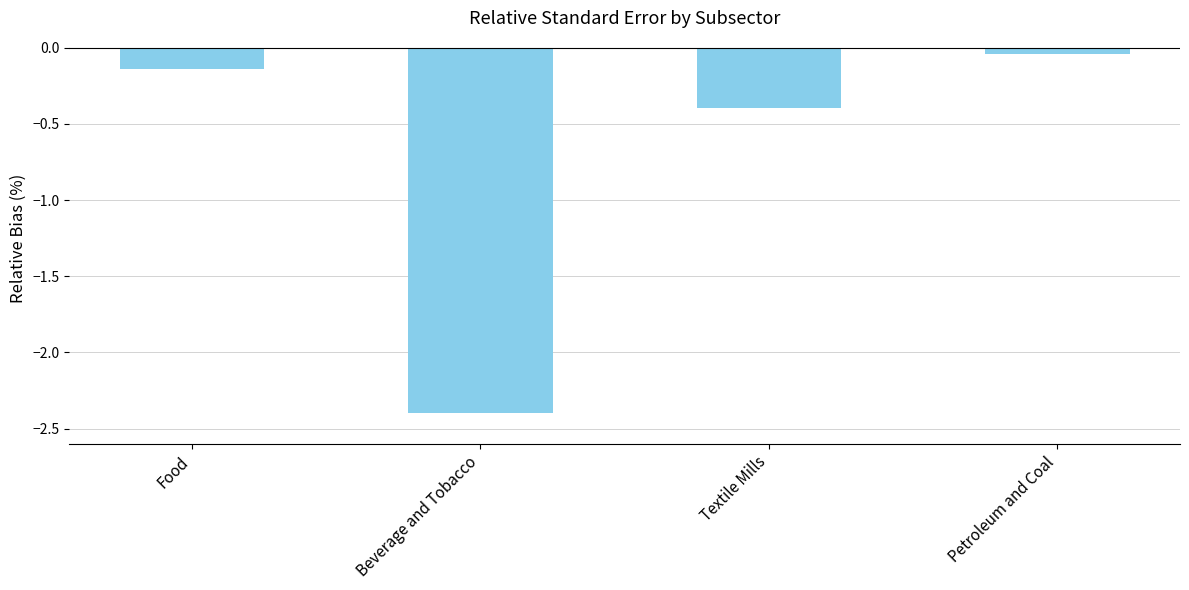

At which label is the value closest to -1?

Textile Mills